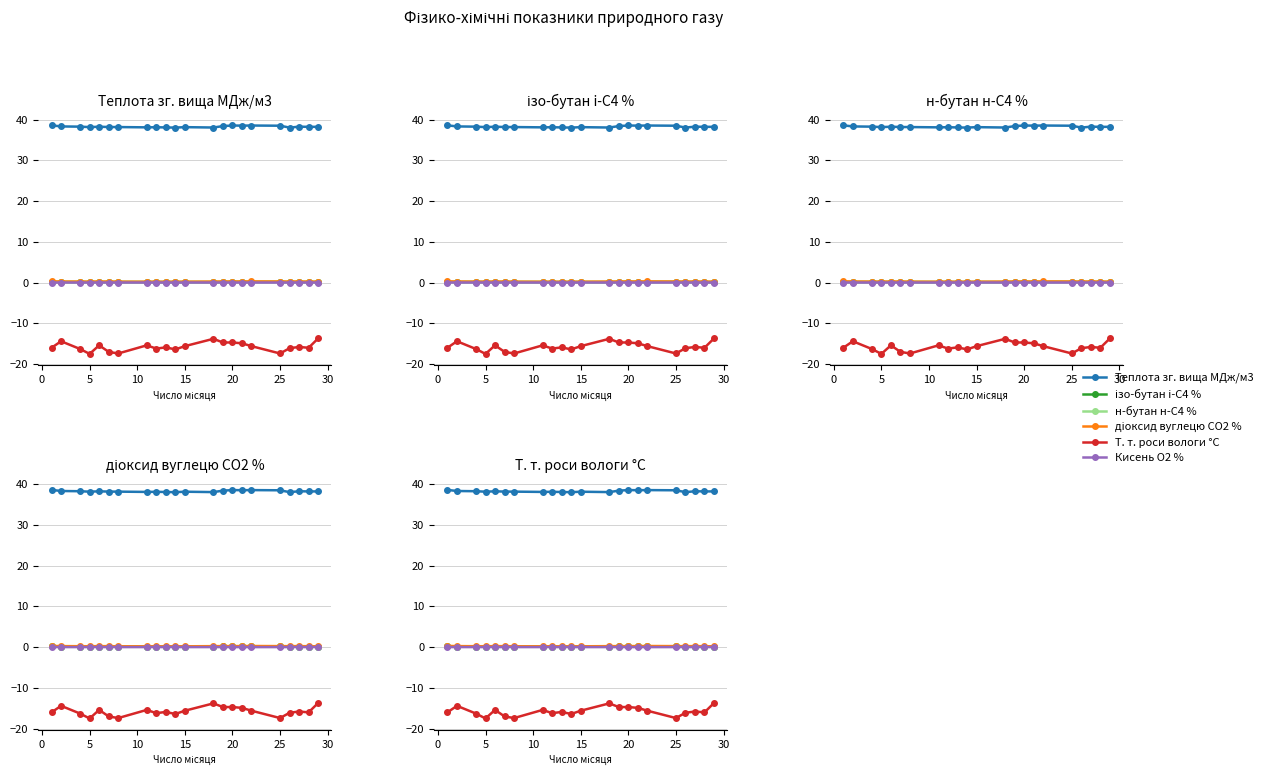

How many interior local peaks does the Теплота зг. вища МДж/м3 series have?

6